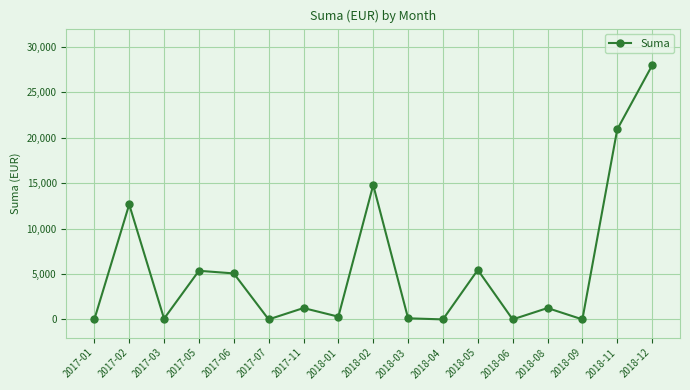

What is the difference between the values at 2017-03 and 2018-05?

5367.0